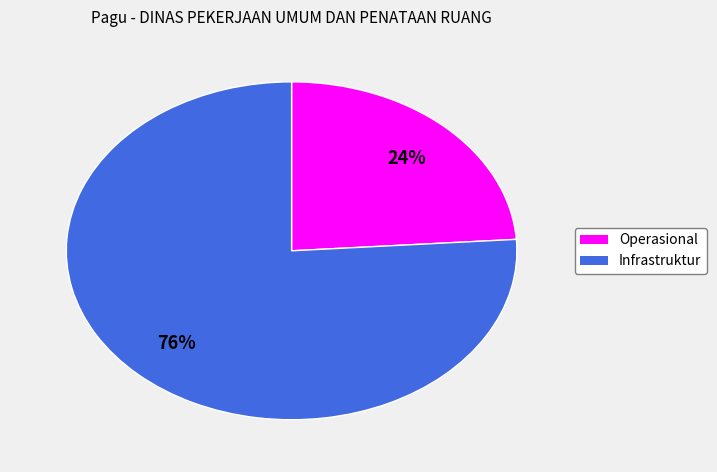

To the nearest percent, what is the difference between the largest and smallest slice percentages?

52%